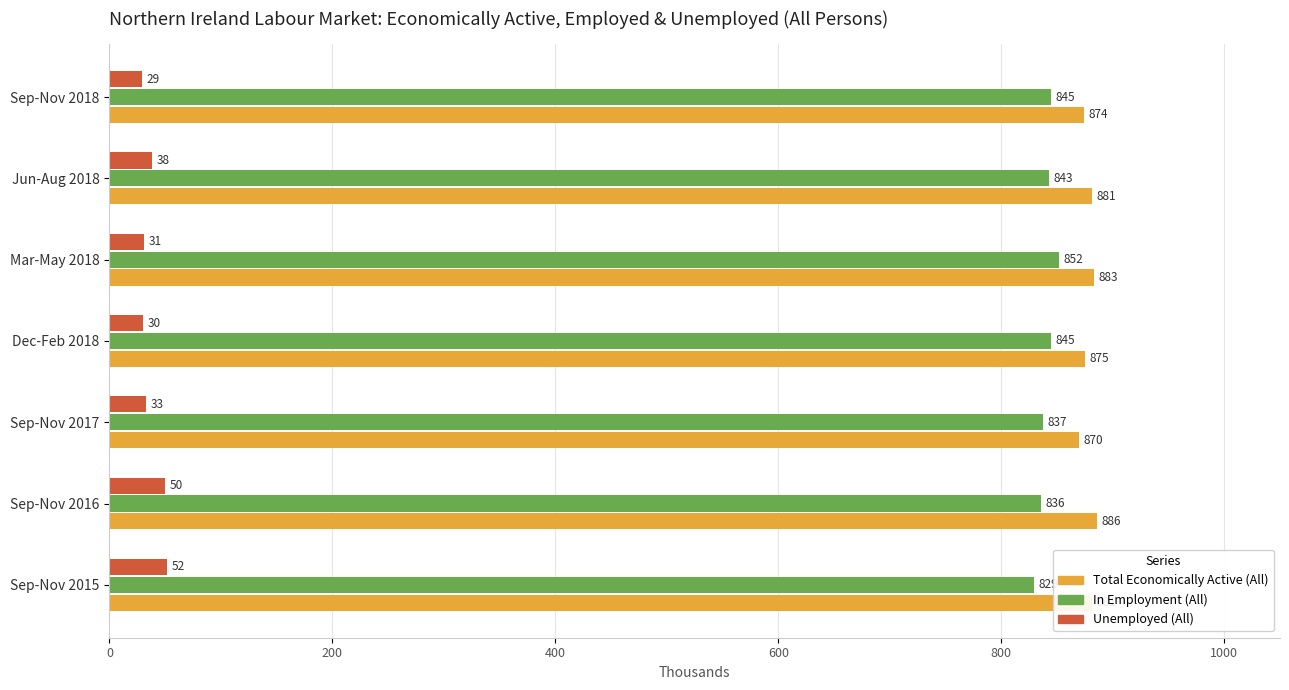

What is the sum of all Total Economically Active (All) values?

6150